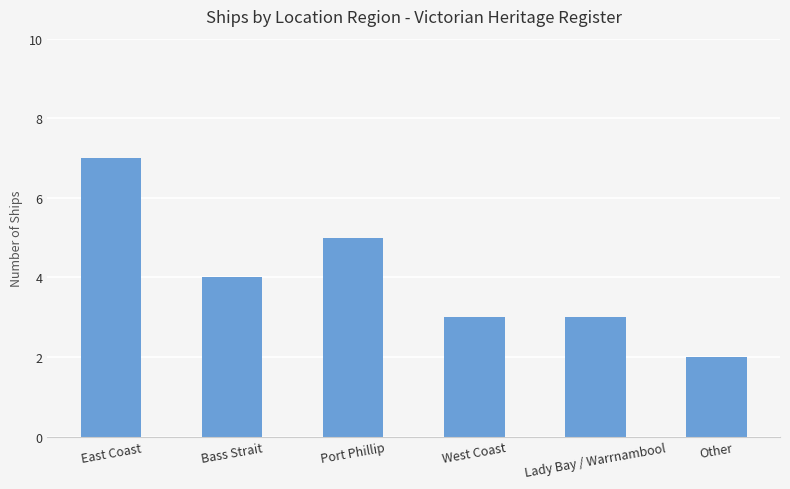

At which category does the chart reach its peak across all series?

East Coast